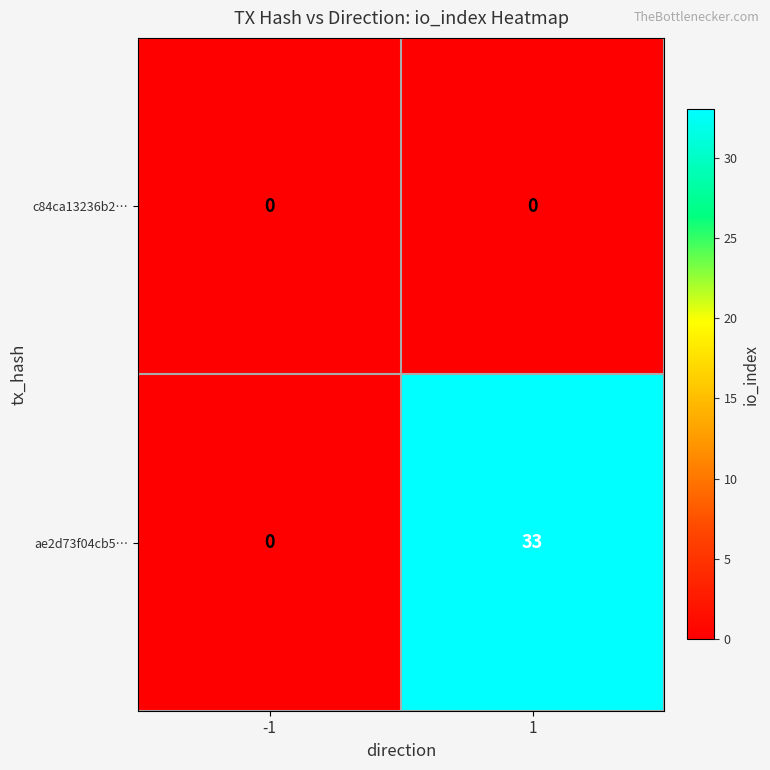

At how many categories does at least one series exceed 23?

1